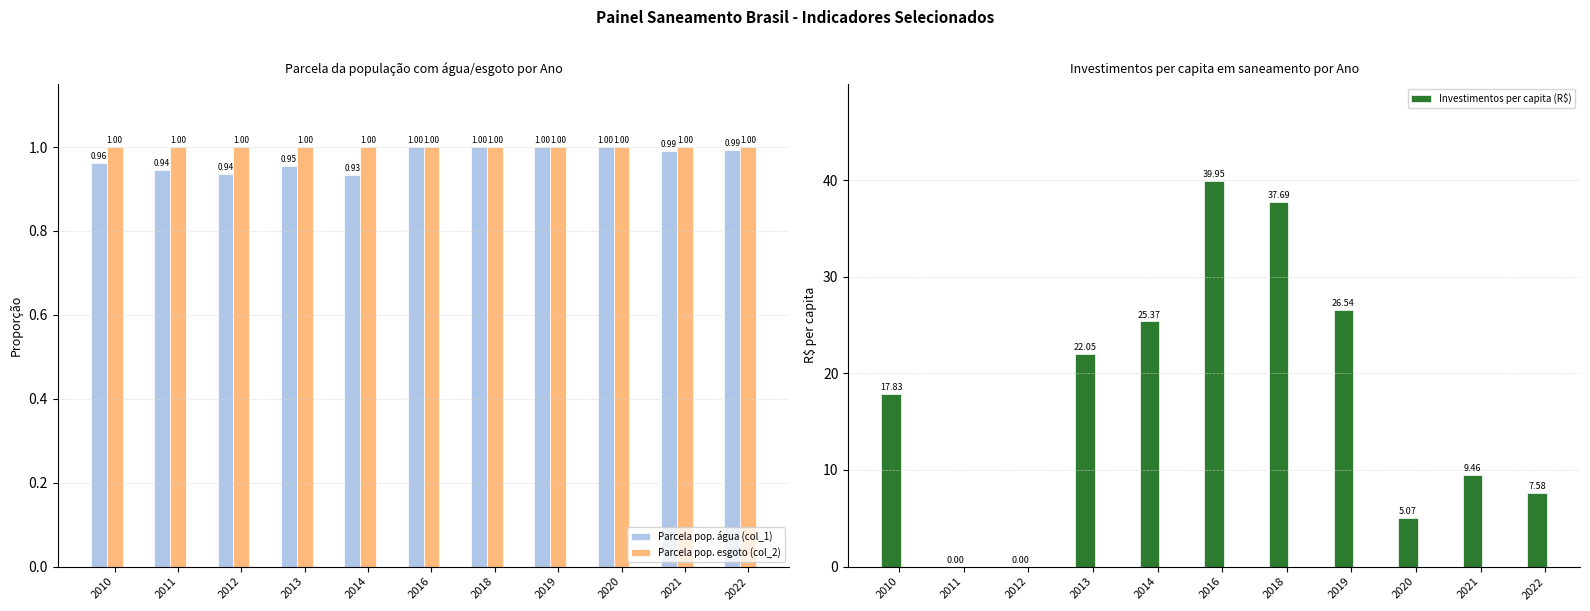

How many series are shown in this chart?

3